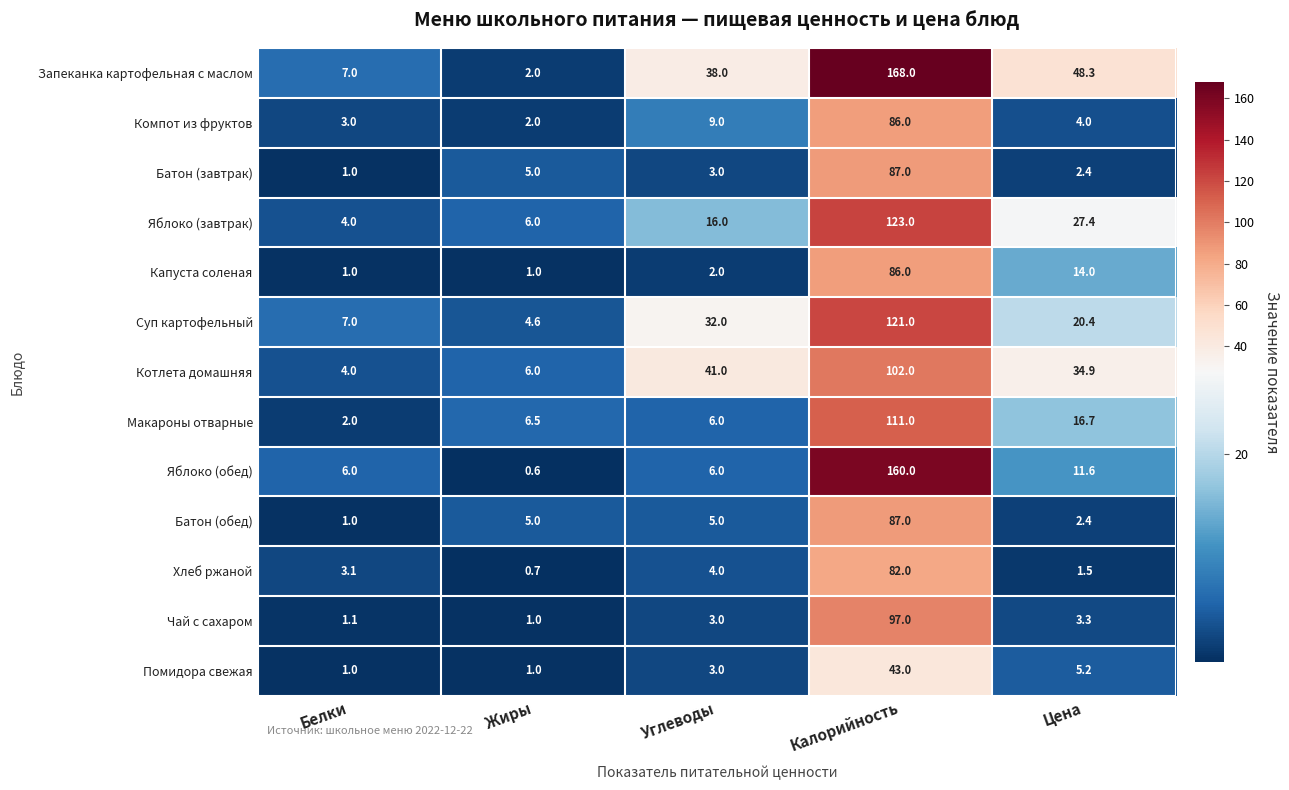

Which series has the widest spread of values?

Запеканка картофельная с маслом